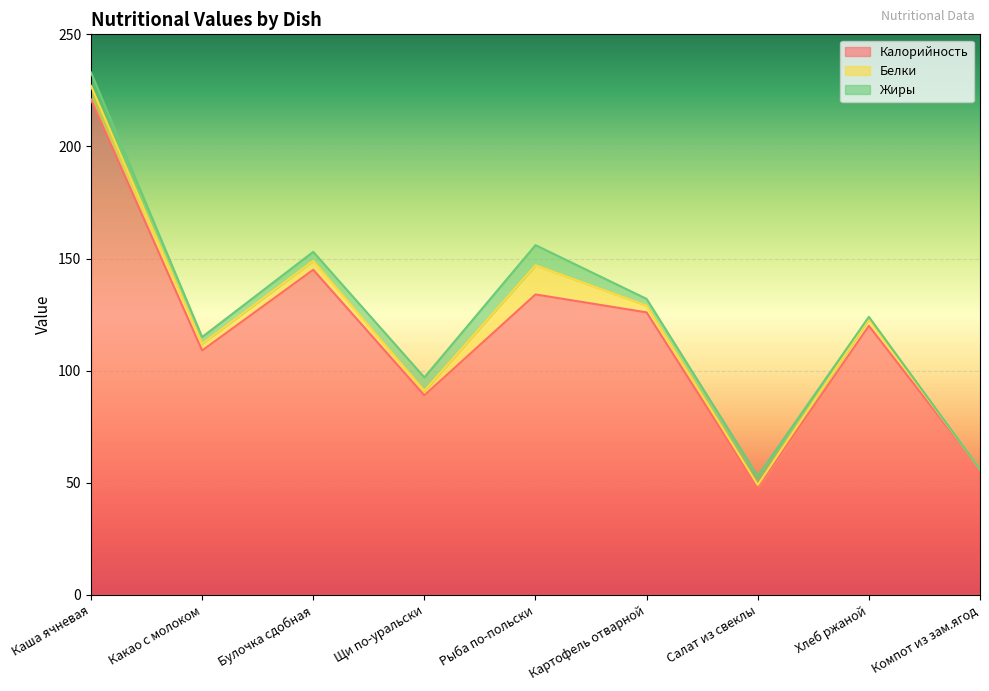

Reading right to left, what are all the values shown in this chart?

Калорийность: 56	120	48	126	134	89	145	109	221
Белки: 0	3	1	3	13	2	4	3	6
Жиры: 0	1	4	3	9	6	4	3	6